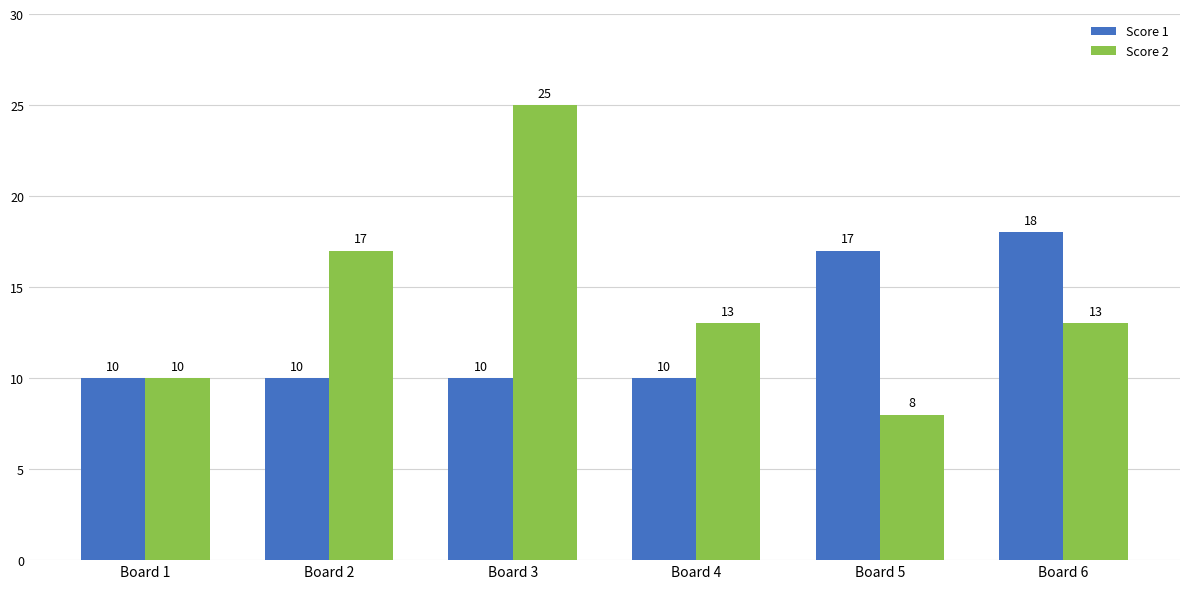

How many categories are shown in the chart?

6